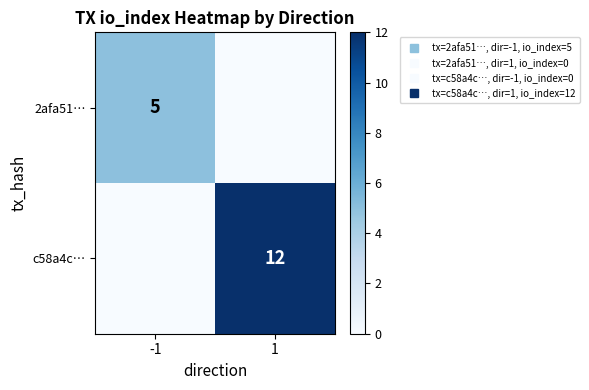

True or false: c58a4c… has a value of 12 at 1.

True